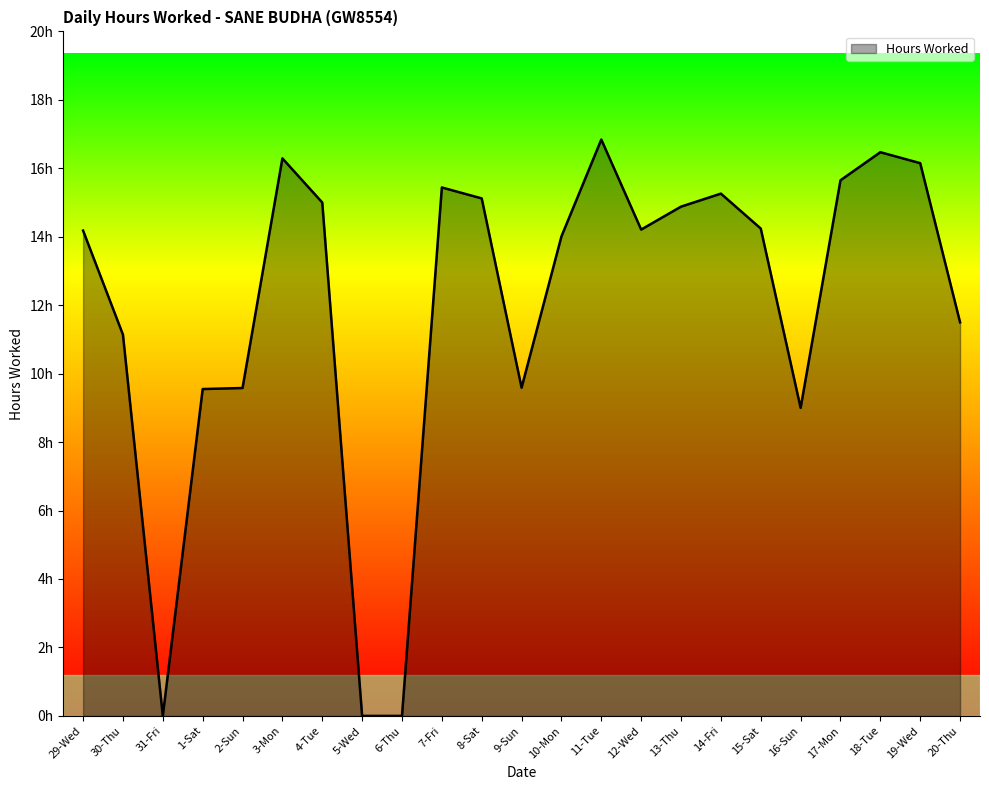

Which has a higher value, 31-Fri or 10-Mon?

10-Mon